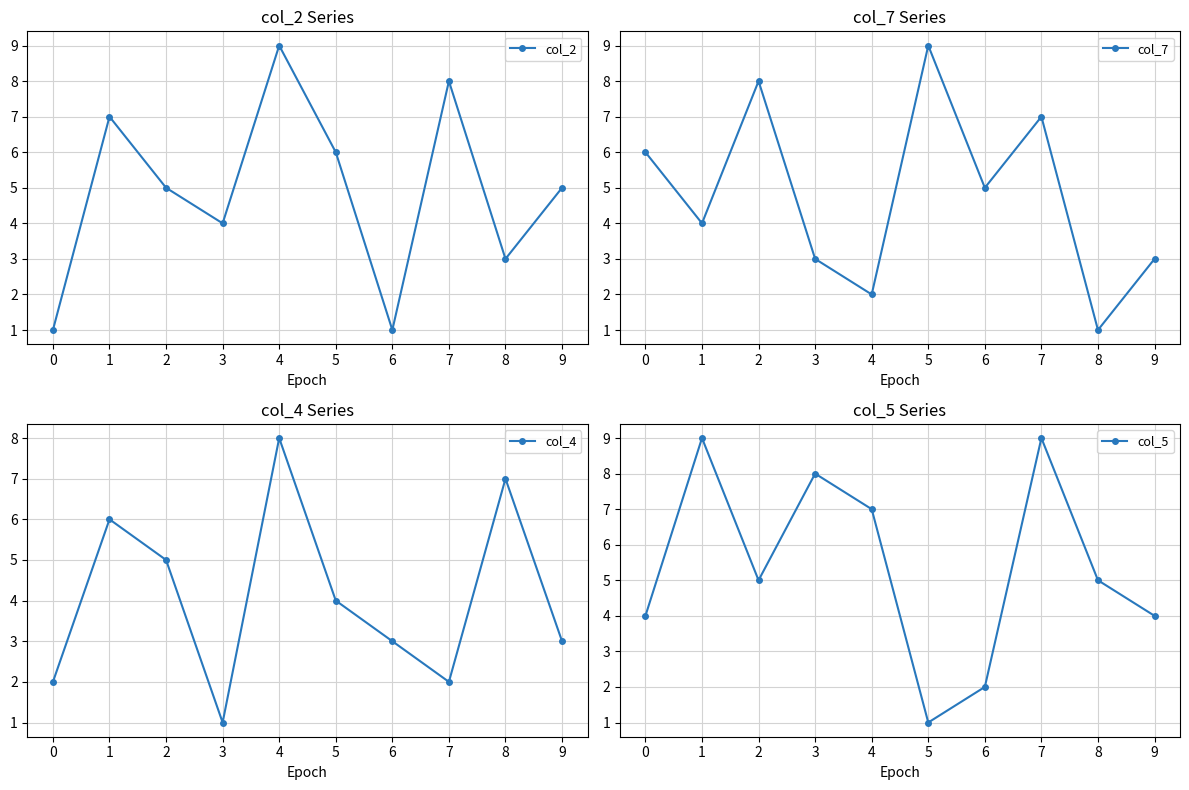

What is the difference between the col_7 values at 4 and 1?

2